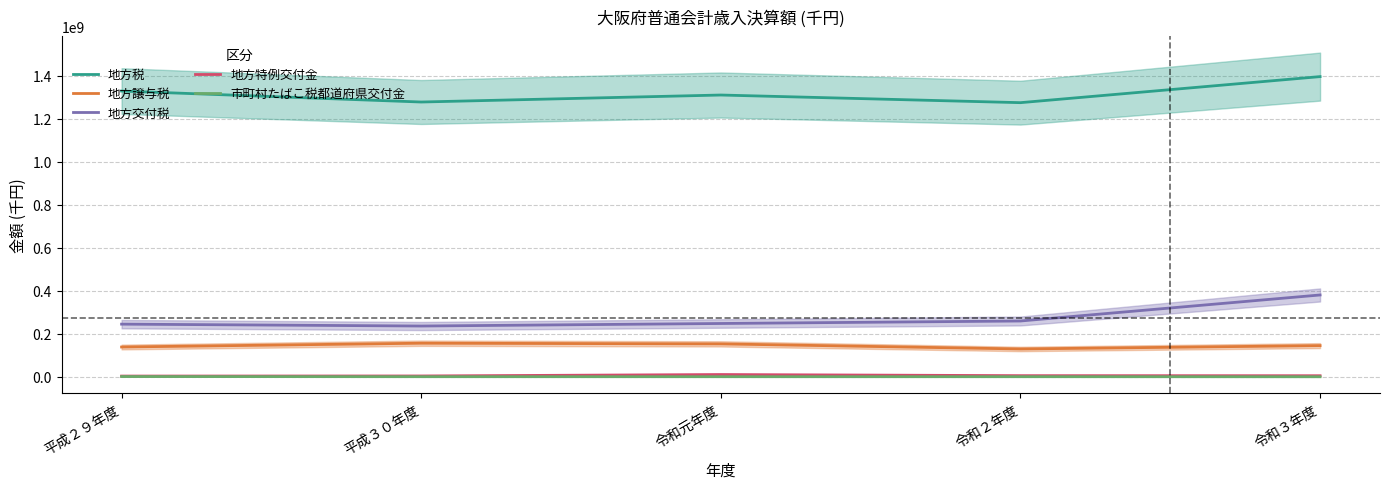

What is the difference between the highest and lowest values at 令和元年度?

1310122164